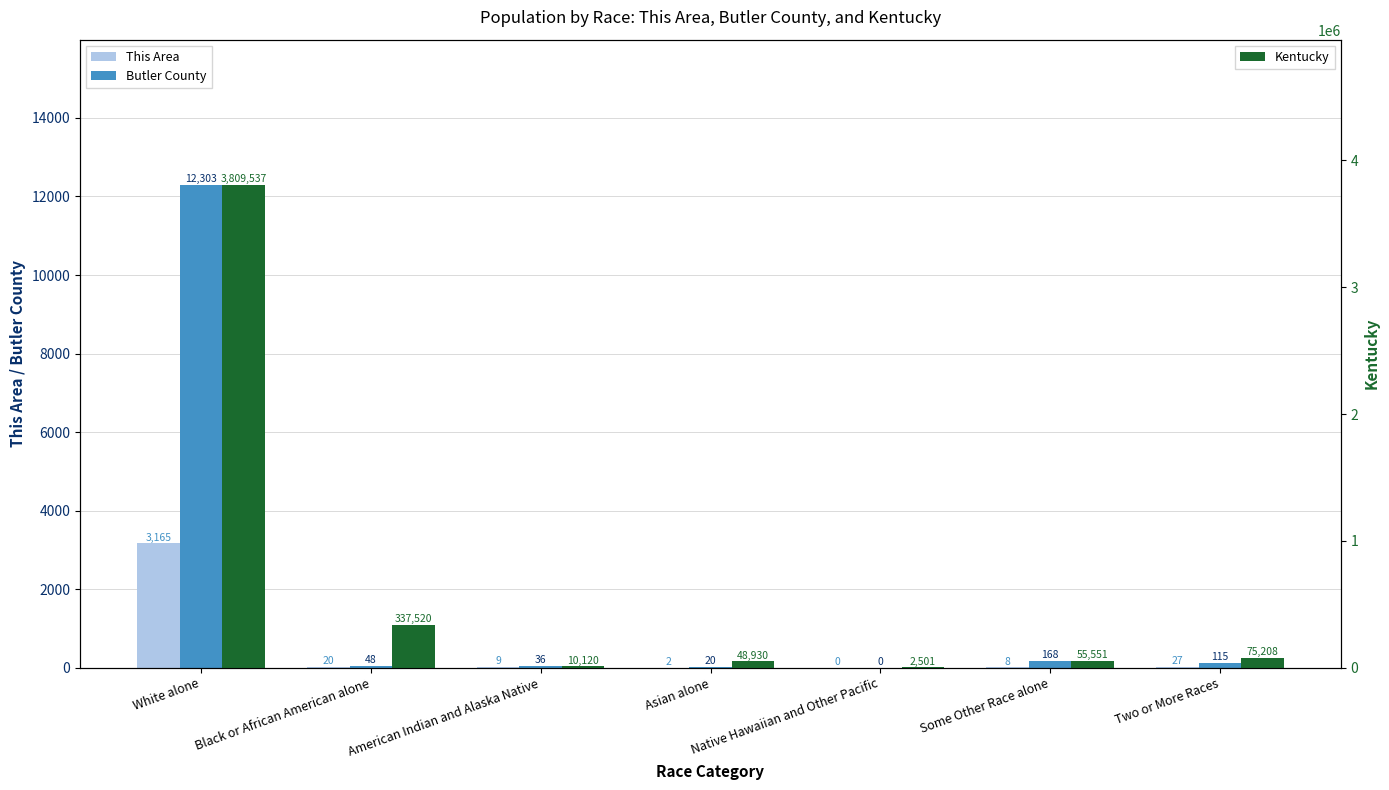

Which series has the largest range (max minus min)?

Kentucky